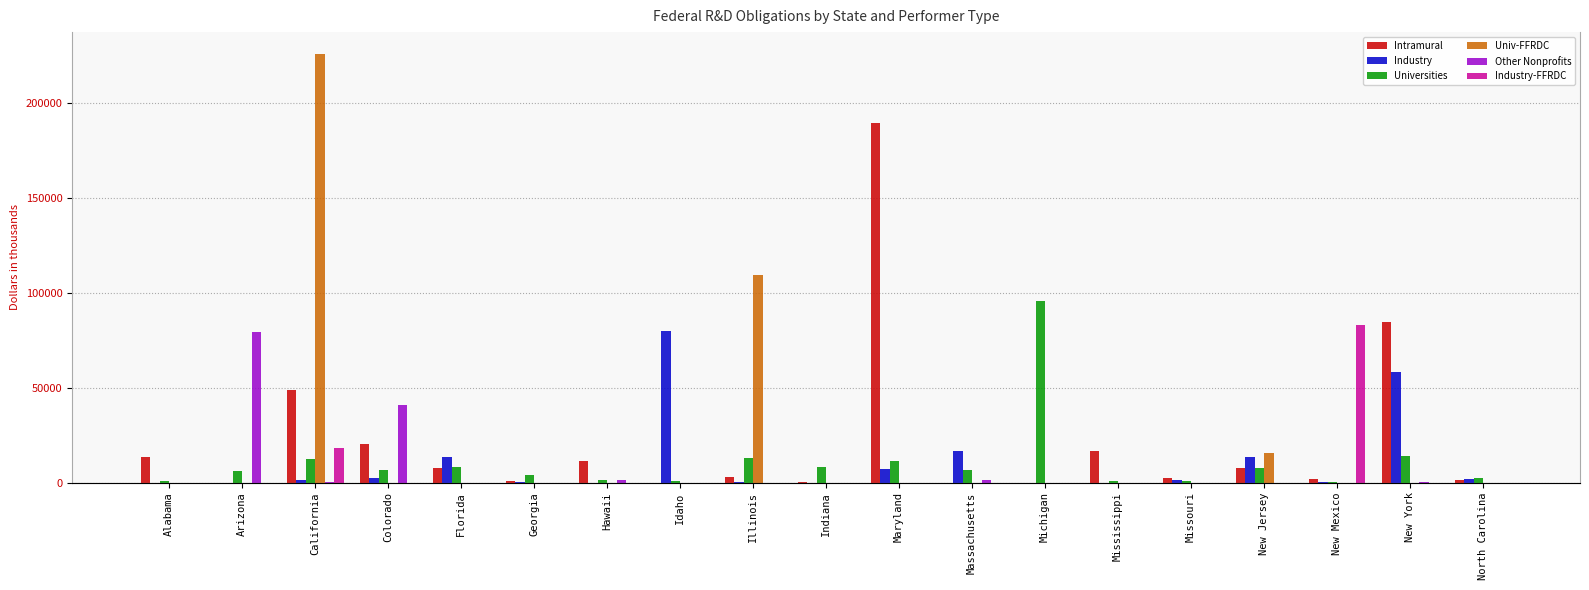

Which label corresponds to the largest value in the chart?

California